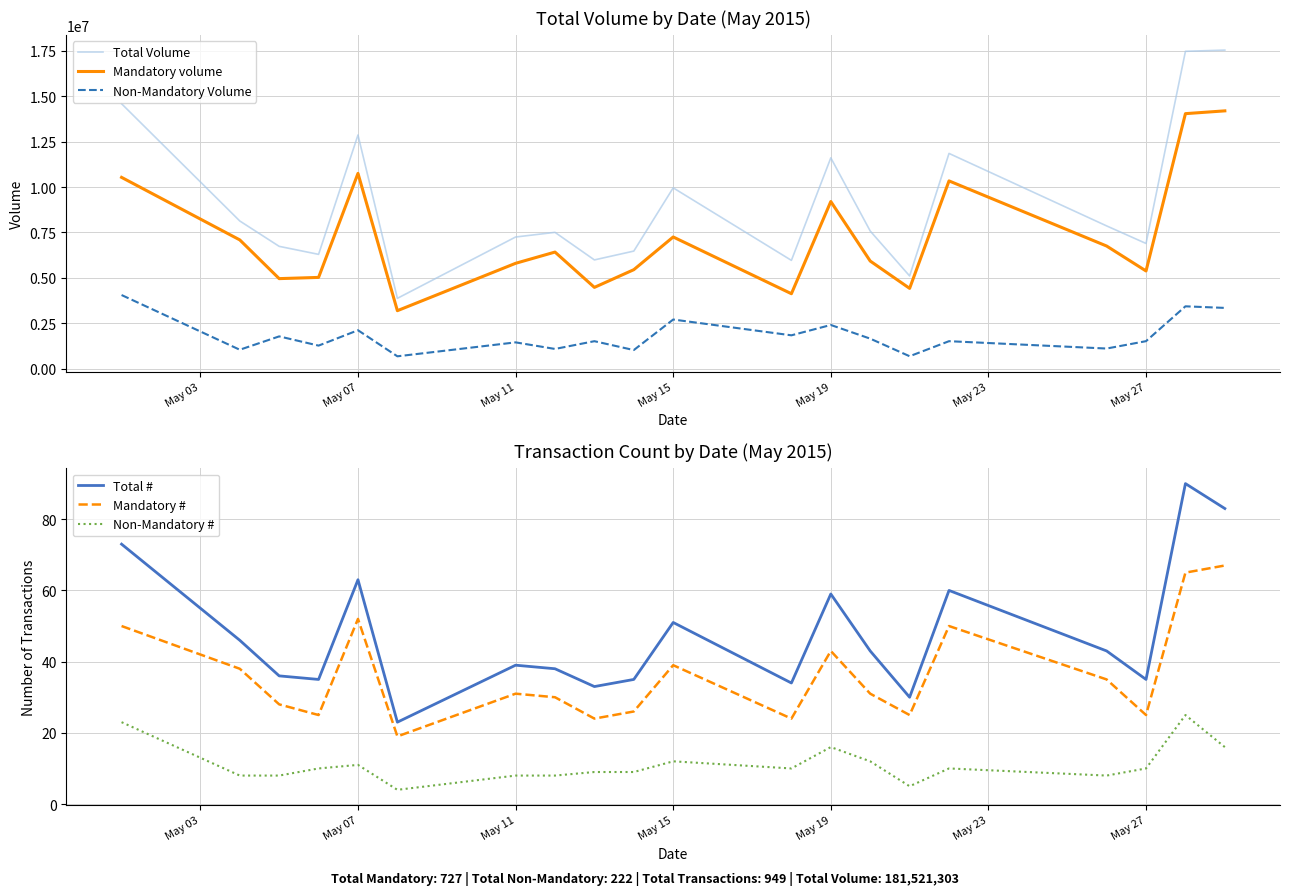

True or false: Total Volume and Mandatory # cross at least once.

False